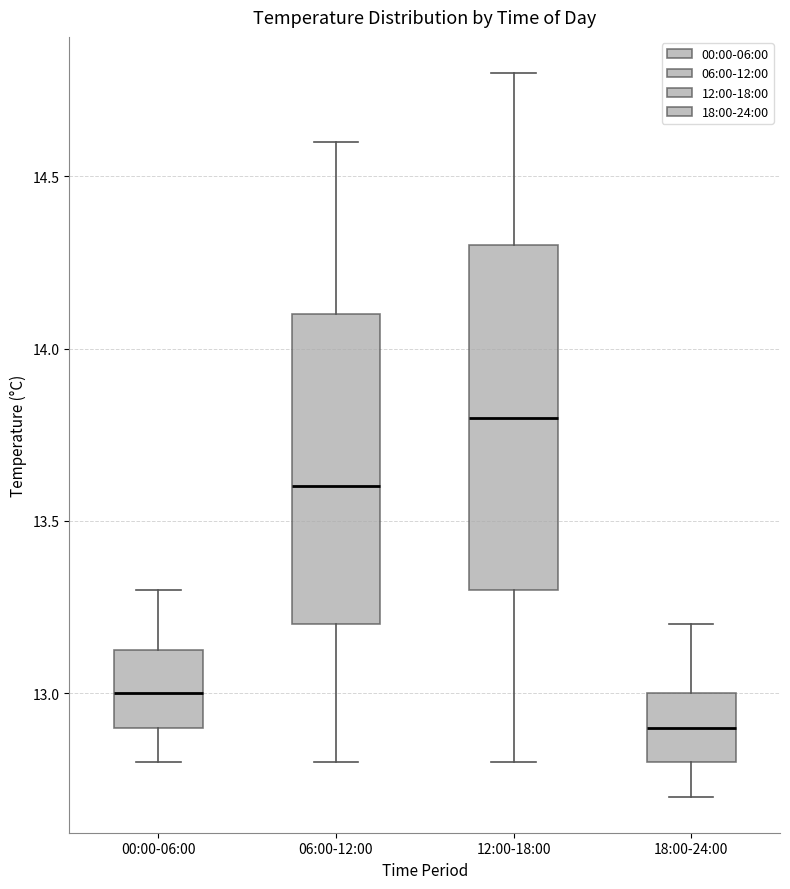

Comparing the boxes themselves (not the whiskers), which one is the tallest?

12:00-18:00